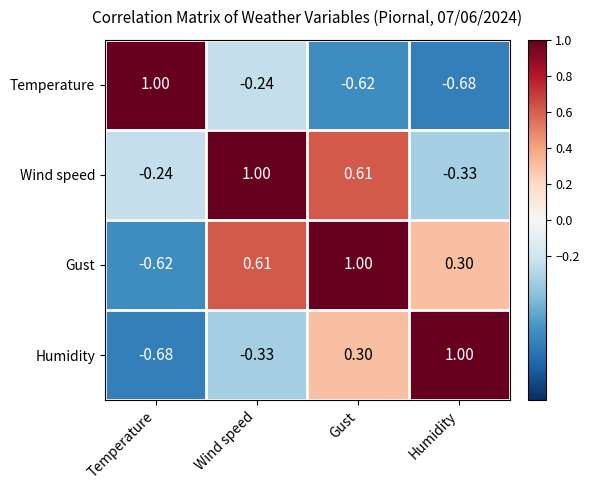

Where does the Wind speed series first go above 0?

Wind speed